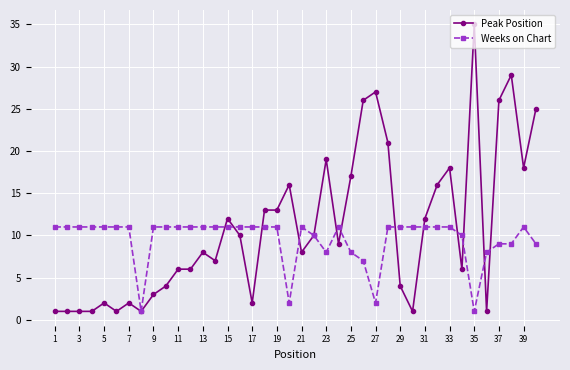

What is the maximum value for Weeks on Chart?

11